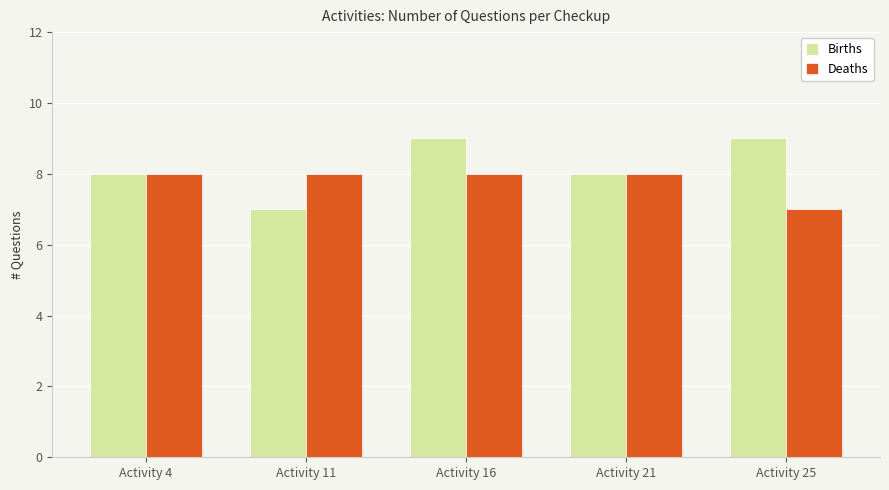

Reading left to right, extract all data points from this chart.

Births: 8	7	9	8	9
Deaths: 8	8	8	8	7